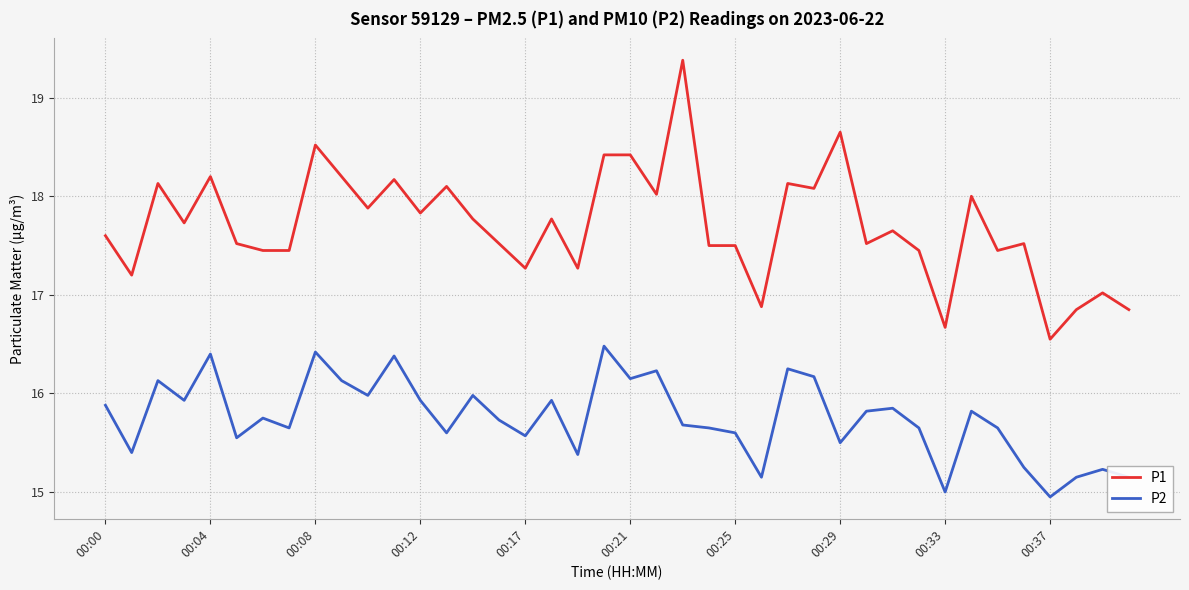

What are all the series names shown in the legend?

P1, P2